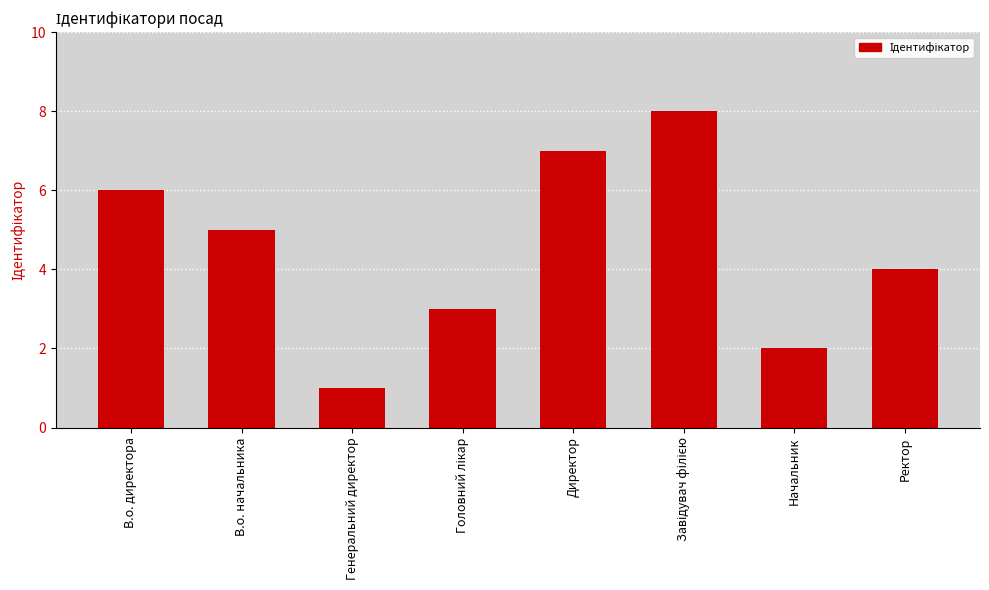

How many distinct data groups are displayed?

1